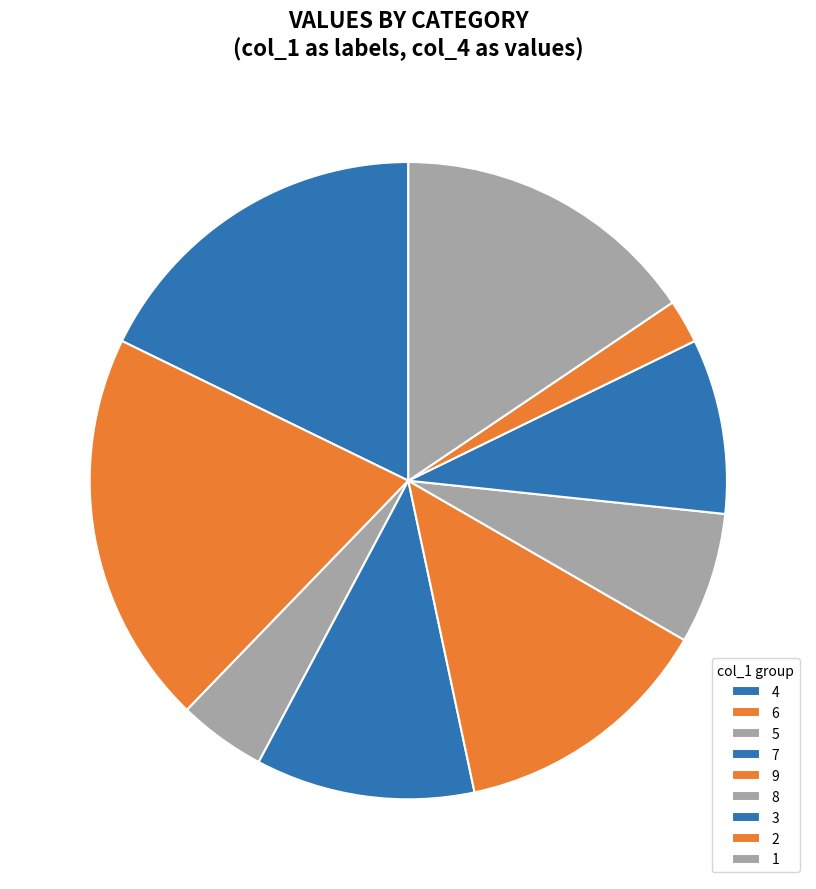

Does 6 represent more than half of the total?

No